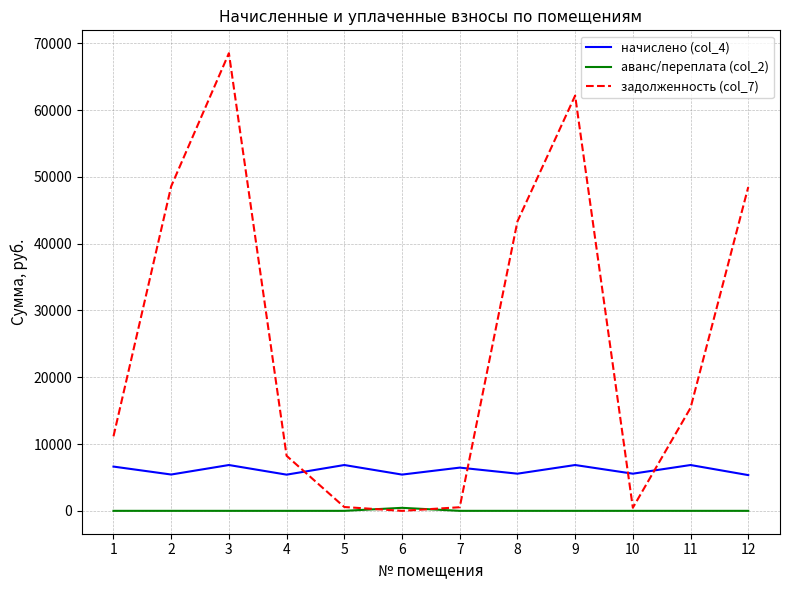

Is the value of начислено (col_4) at 12 greater than the value of аванс/переплата (col_2) at 6?

Yes